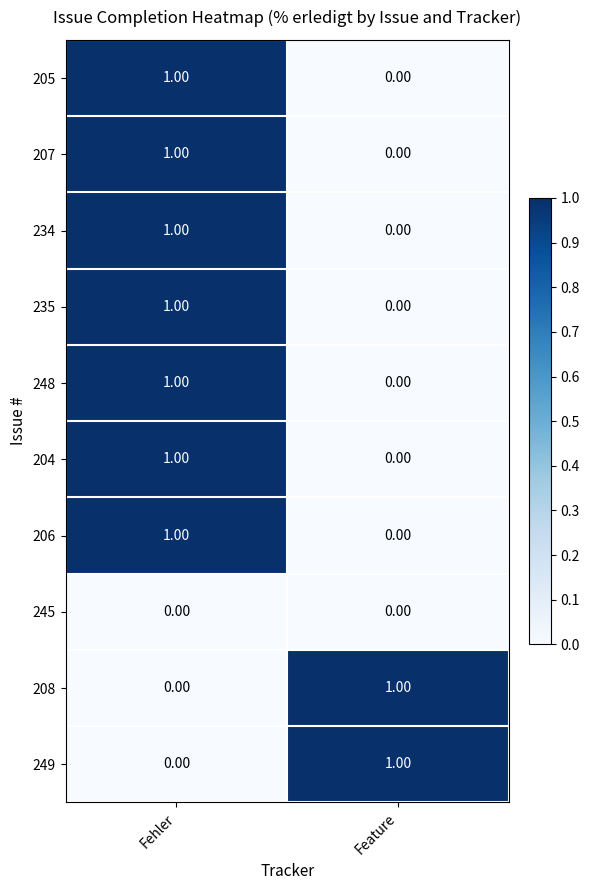

At which category is the sum across all series the highest?

Fehler